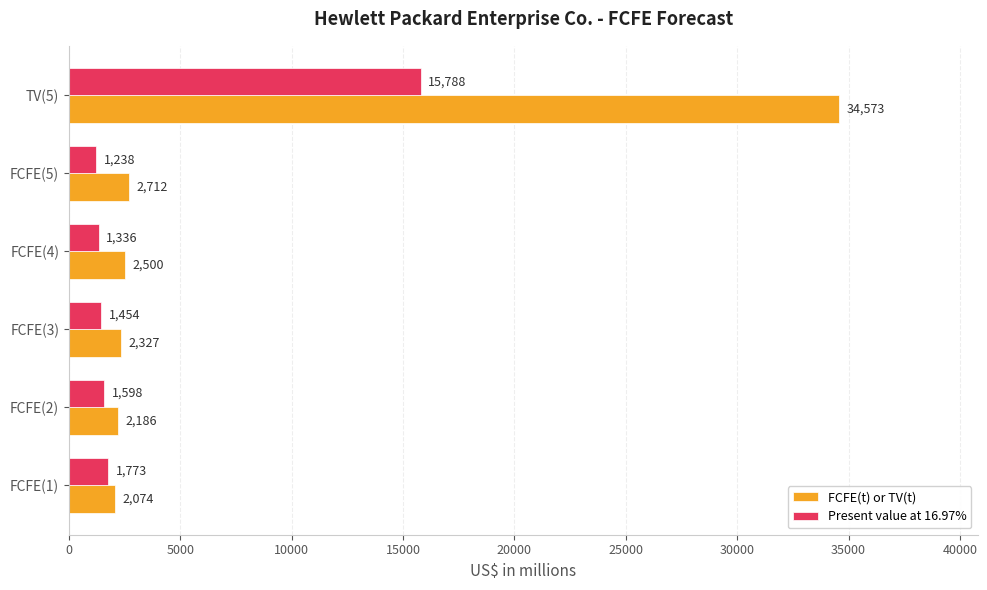

At which label is FCFE(t) or TV(t) closest to 18323?

FCFE(5)